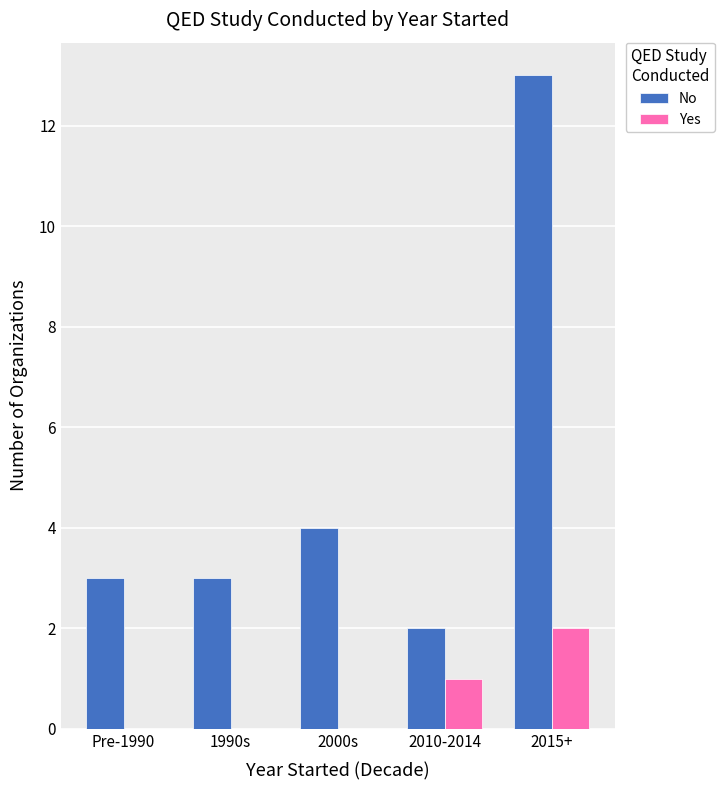

Reading left to right, list all the values displayed in this chart.

No: Pre-1990=3	1990s=3	2000s=4	2010-2014=2	2015+=13
Yes: Pre-1990=0	1990s=0	2000s=0	2010-2014=1	2015+=2